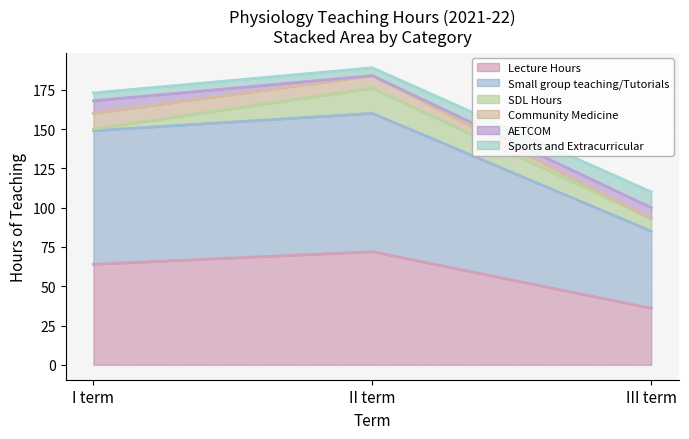

What are all the series names shown in the legend?

Lecture Hours, Small group teaching/Tutorials, SDL Hours, Community Medicine, AETCOM, Sports and Extracurricular